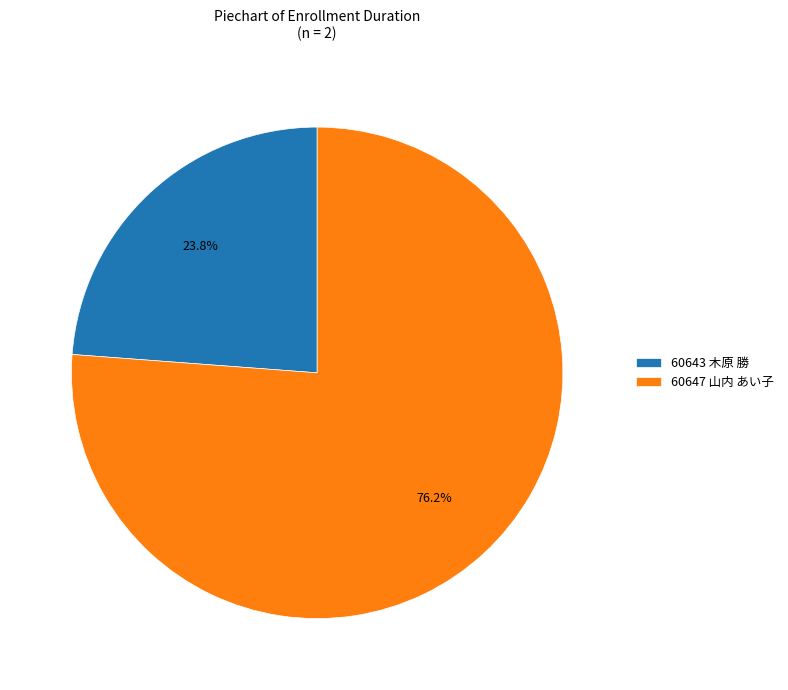

What is the smallest slice in the pie chart?

60643 木原 勝